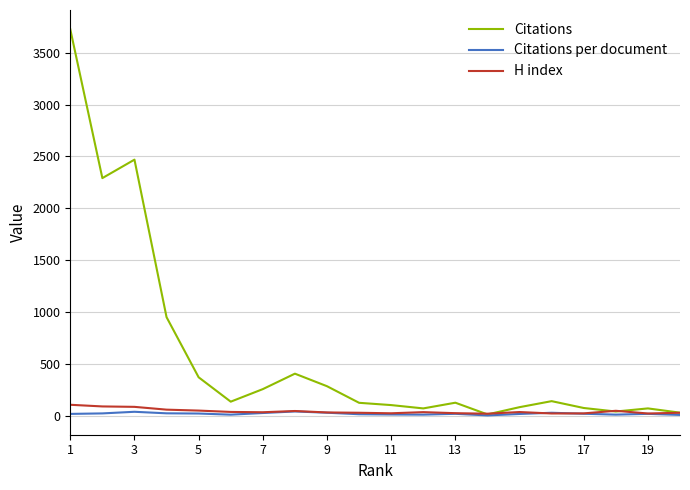

What is the difference between the maximum and second lowest values in the H index series?

84.0